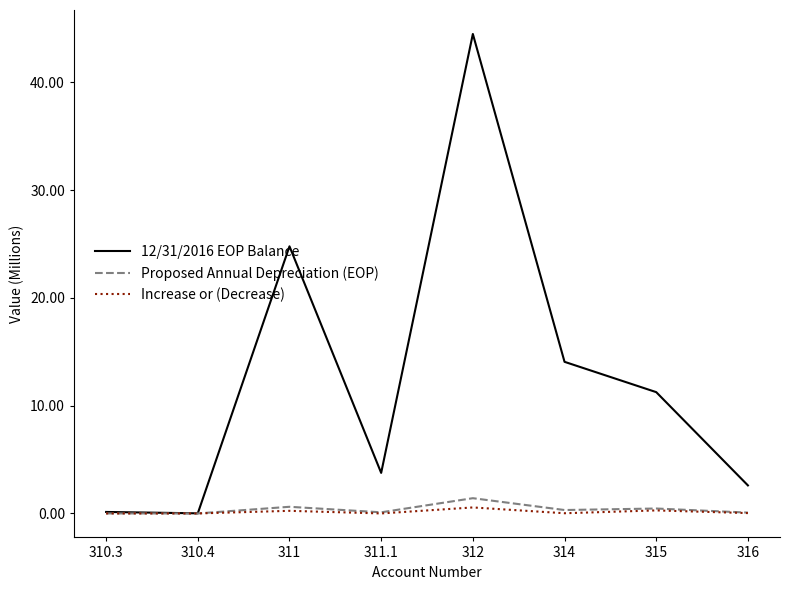

Which series has the largest total across all categories?

12/31/2016 EOP Balance